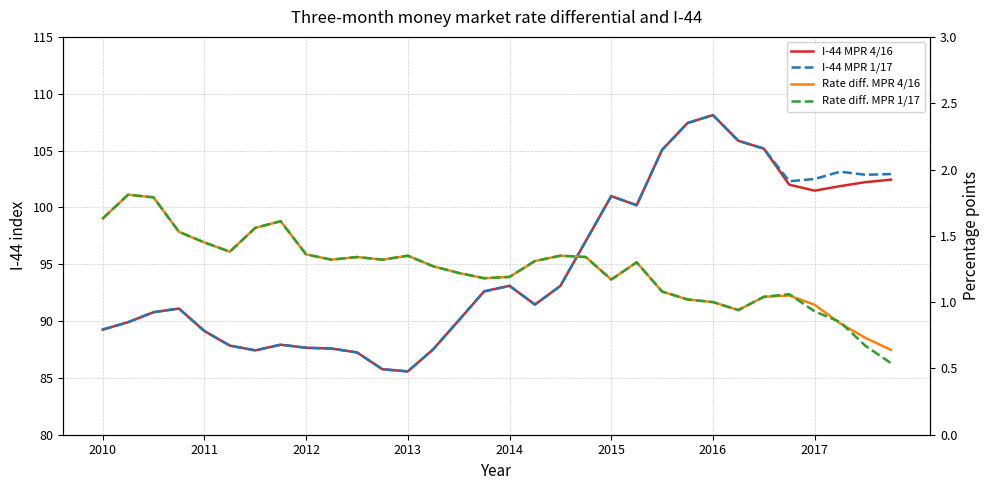

True or false: I-44 MPR 1/17 has more than 1 points higher than both neighbors.

True